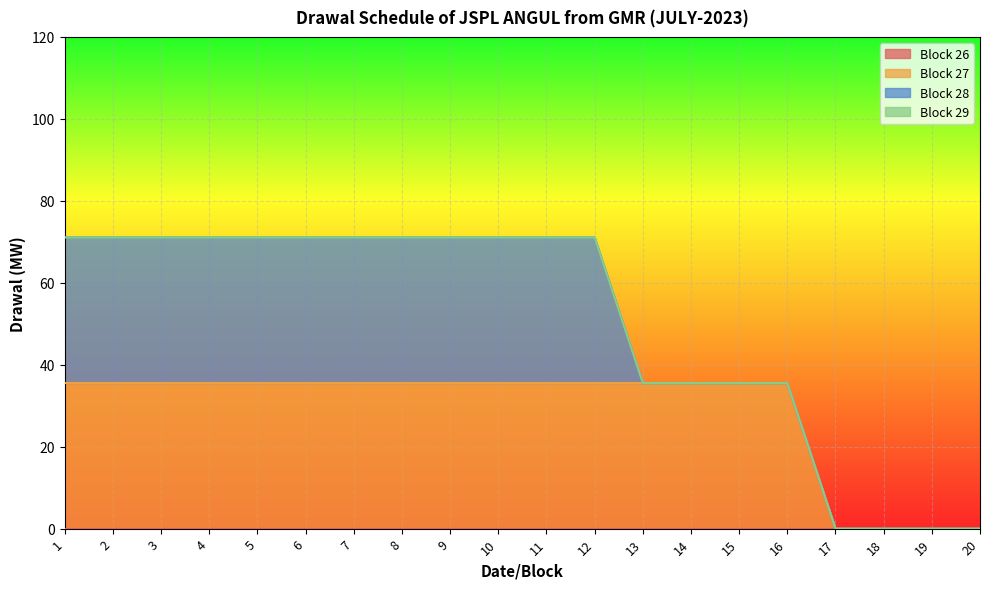

At which label does Block 27 first exceed 35?

1